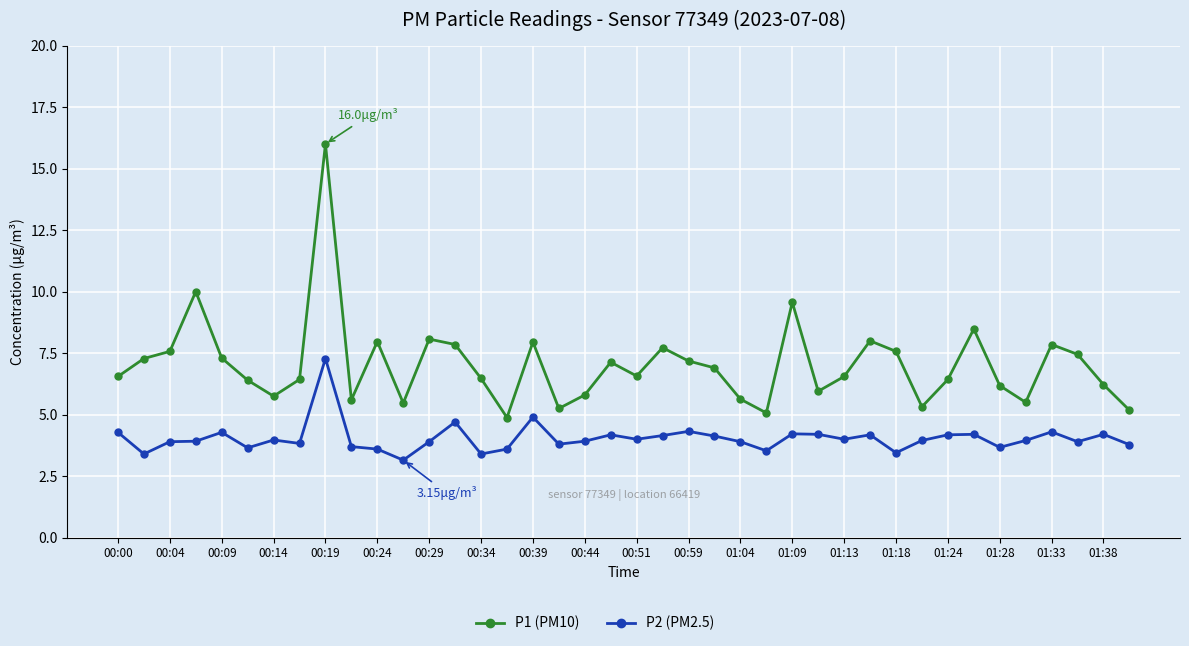

Which series has the largest total across all categories?

P1 (PM10)